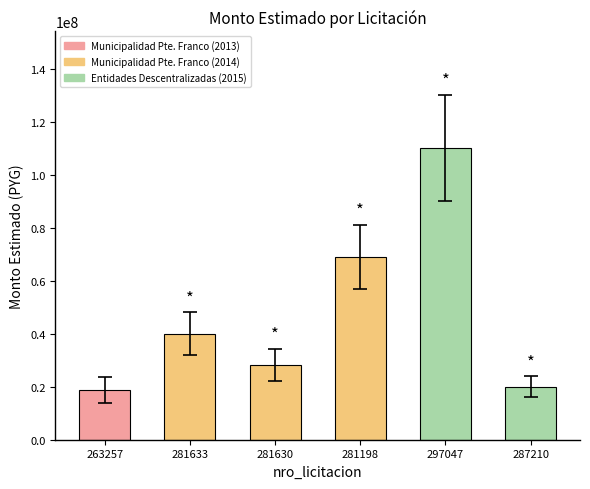

Reading left to right, transcribe all the data shown in this chart.

18800000	40000000	28300000	69000000	110000000	20000000